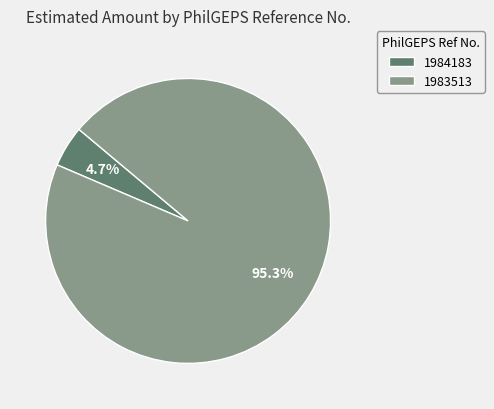

How many segments does this pie chart have?

2